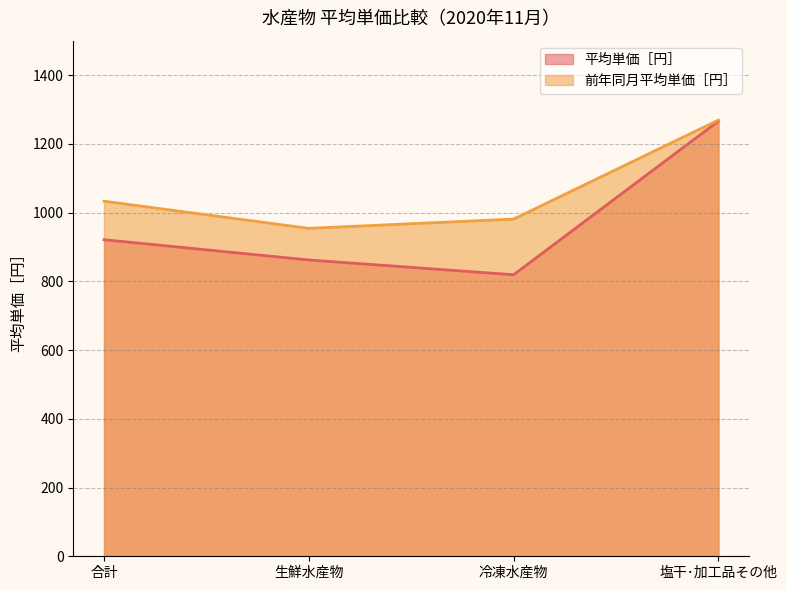

At which label does 前年同月平均単価［円］ first exceed 1033?

塩干･加工品その他